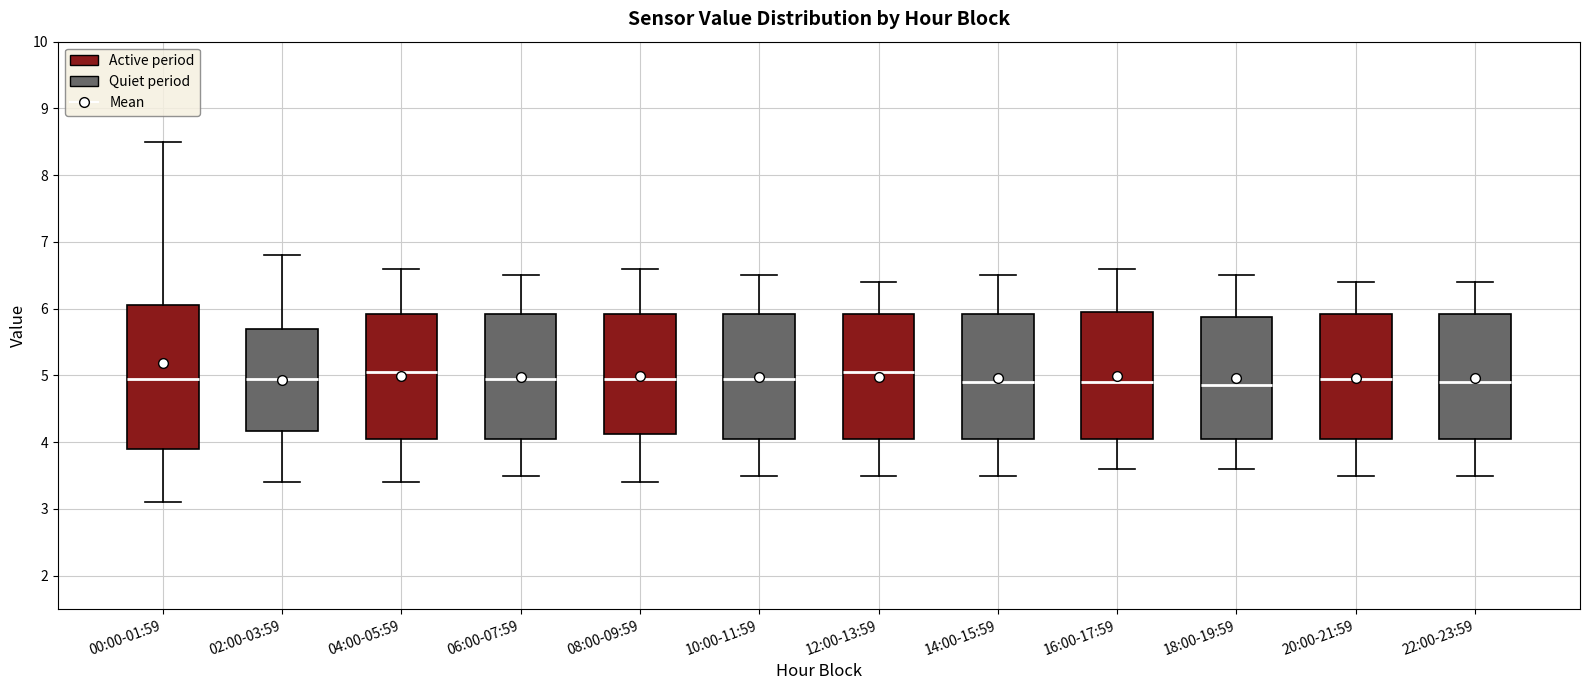

Where does the lower whisker of the box for 00:00-01:59 end on the y-axis? The values are not printed on the chart, so give them approximately, as read against the axis.

3.1